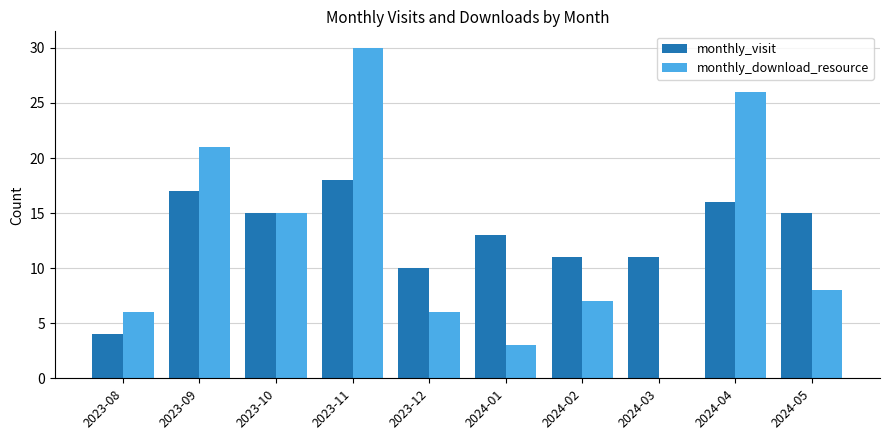

What is the sum of the monthly_download_resource values at 2023-10 and 2024-04?

41